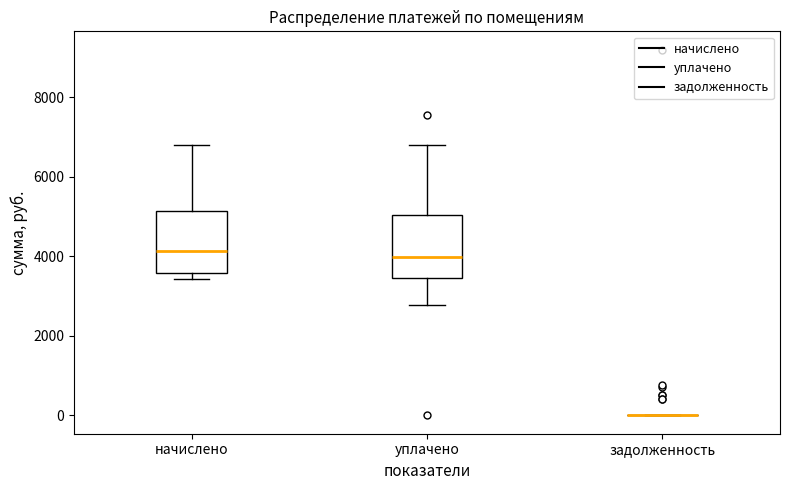

Reading left to right, read every box against the y-axis: the position of its median line, the range the box covers, and the ends of its whiskers. The values are not printed on the chart, so give them approximately, as read against the axis.

начислено: median 4200, box 3600 to 5200, whiskers 3400 to 6800
уплачено: median 4000, box 3400 to 5000, whiskers 2800 to 6800
задолженность: box collapsed to a line at 0, whiskers 0 to 0